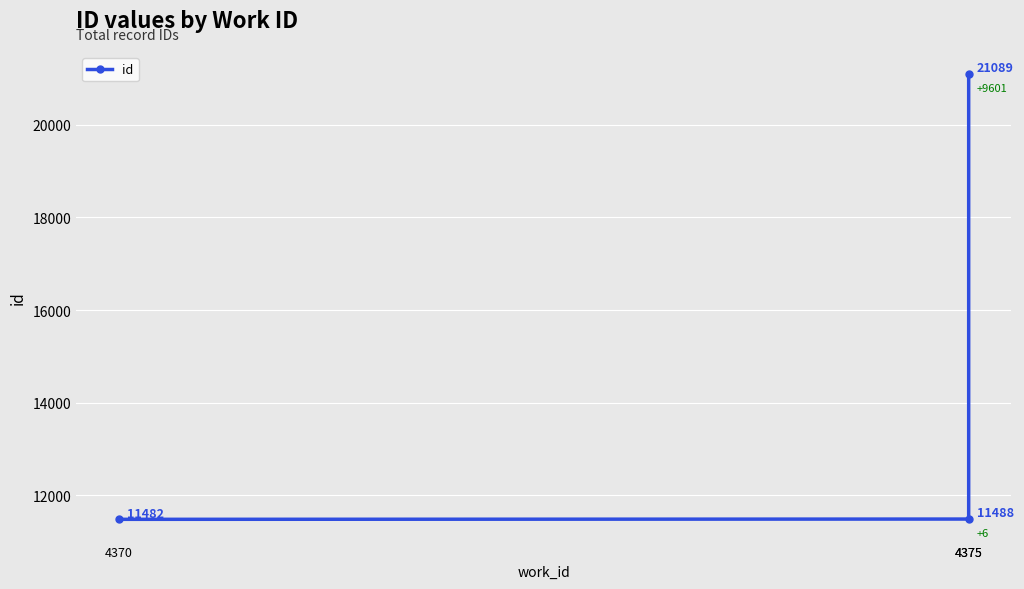

What value does the data have at 4375, to the nearest 100?

21100